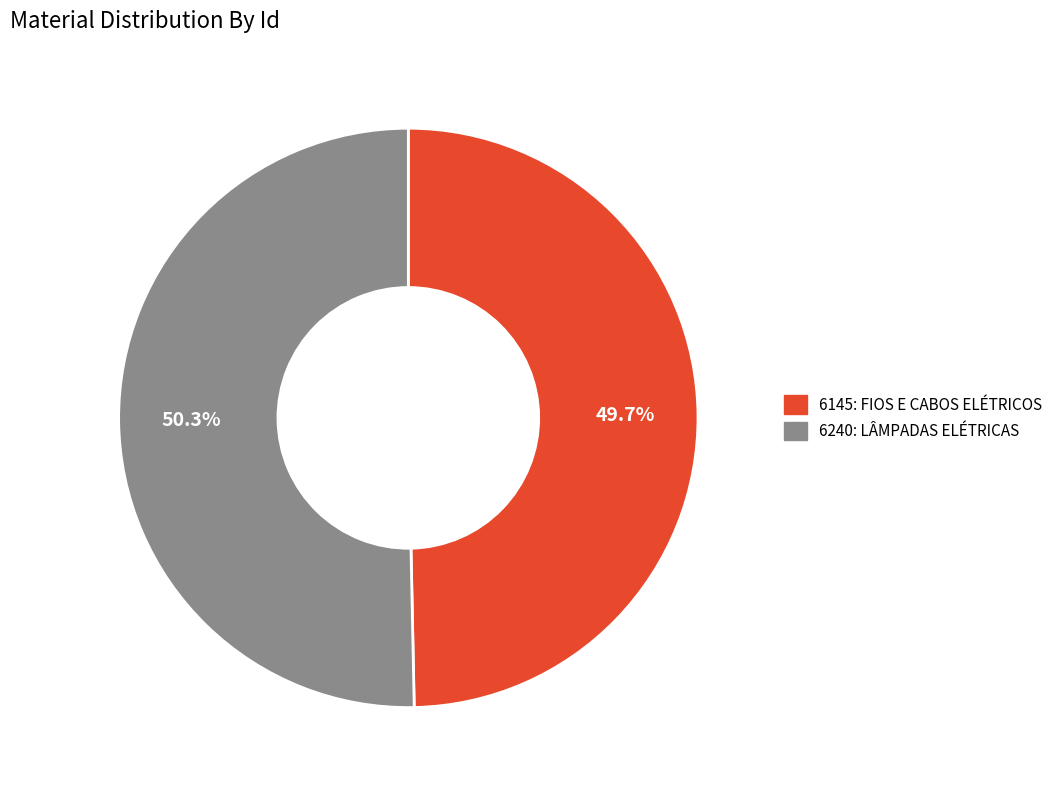

How many slices are in this pie chart?

2